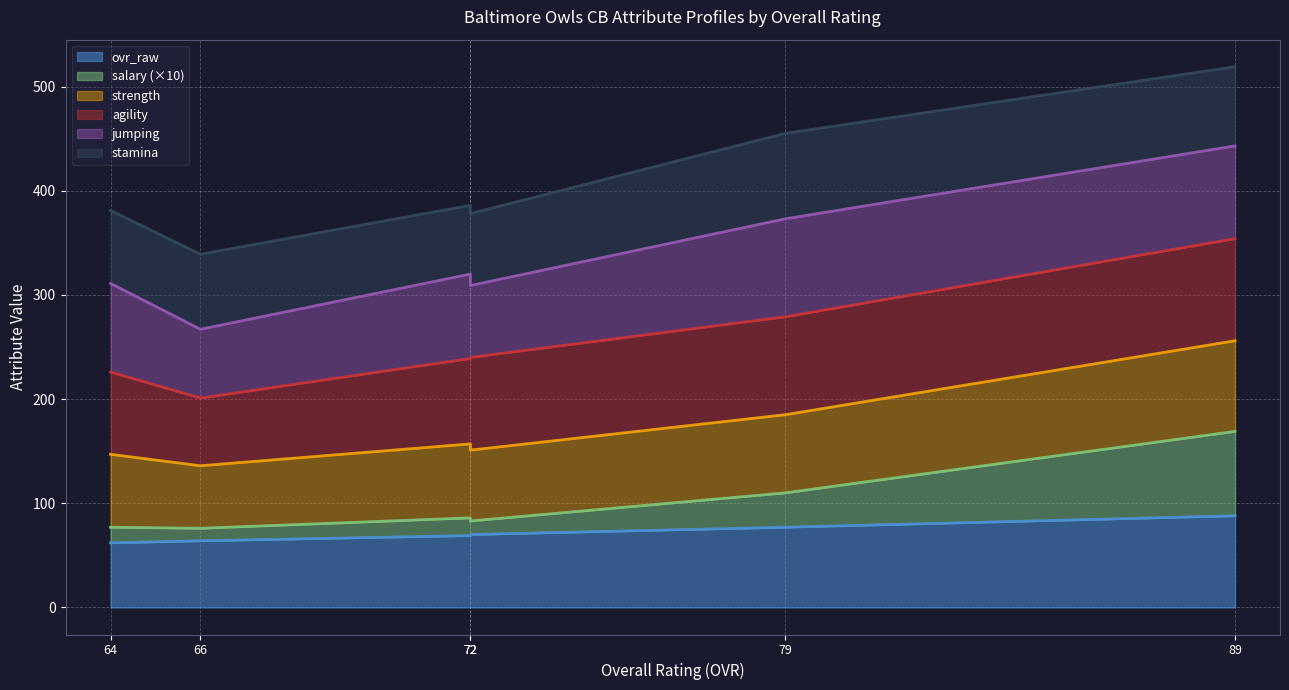

Is the value of ovr_raw at 89 greater than the value of strength at 72?

No